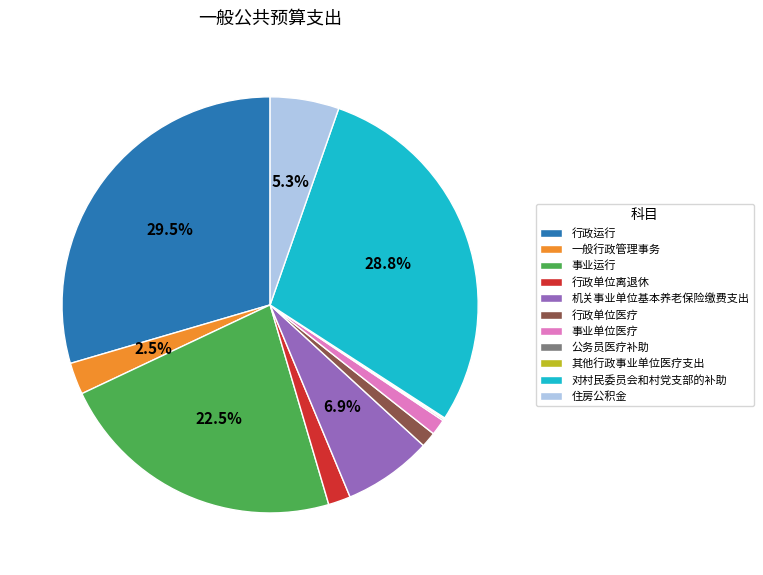

What is the largest slice in the pie chart?

行政运行